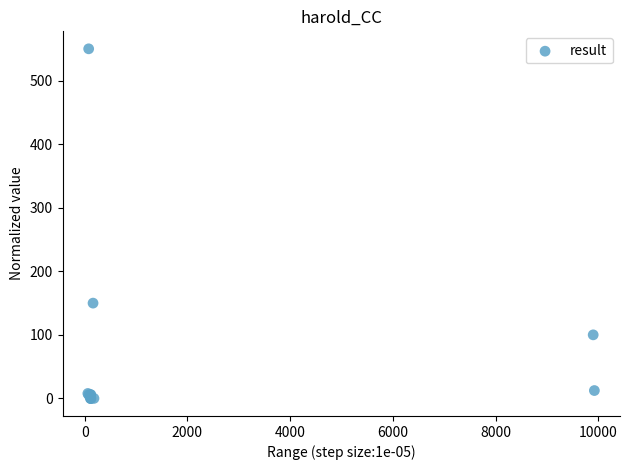

What Y value in the scatter plot is closest to 275?

150.0